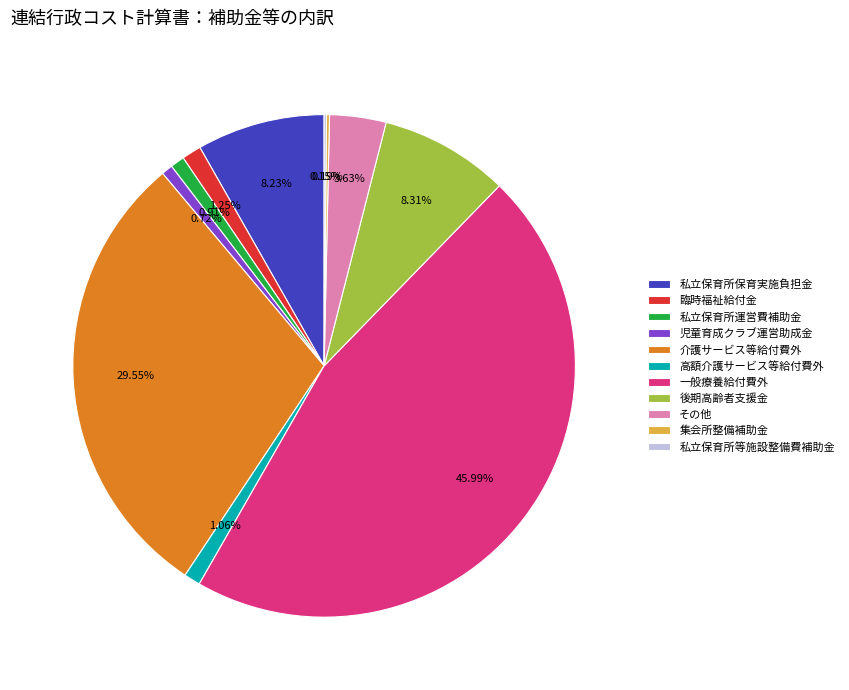

Which has a higher value, 介護サービス等給付費外 or 児童育成クラブ運営助成金?

介護サービス等給付費外